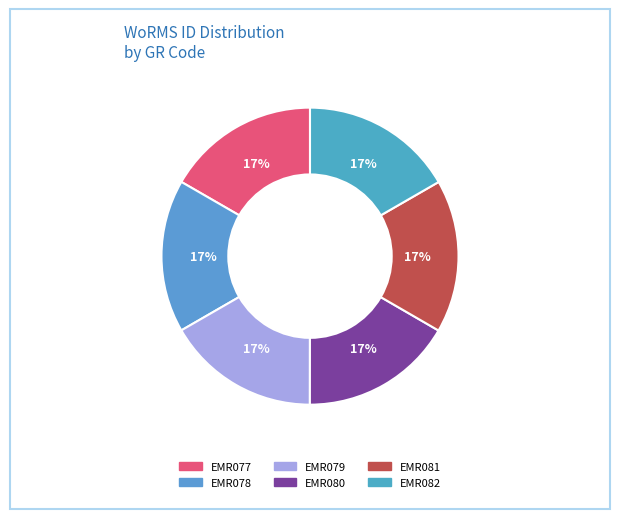

Count the number of slices in the pie.

6